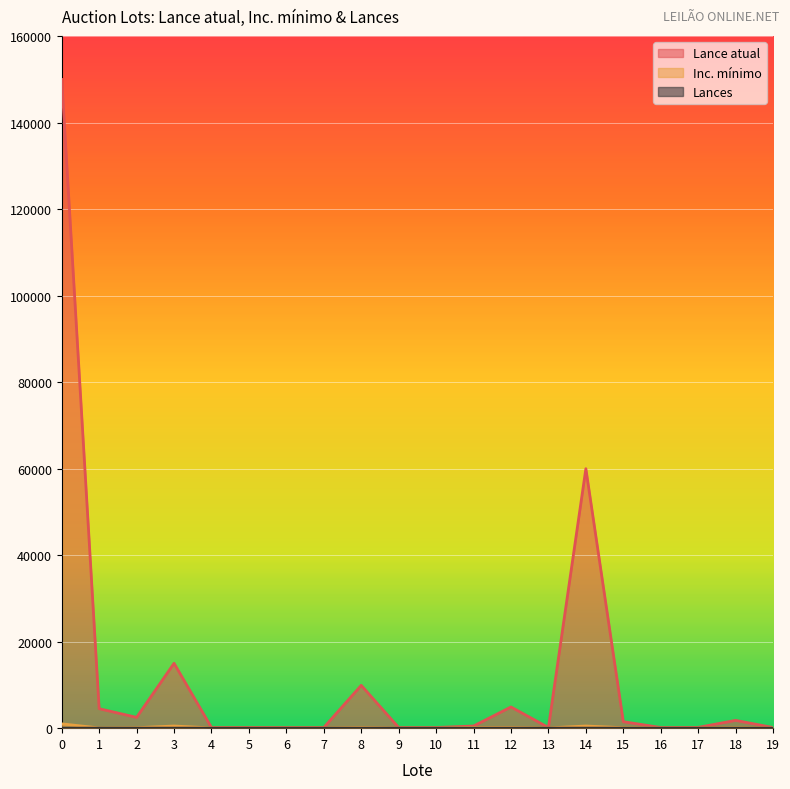

True or false: Lances has a value of 1 at 4.

False